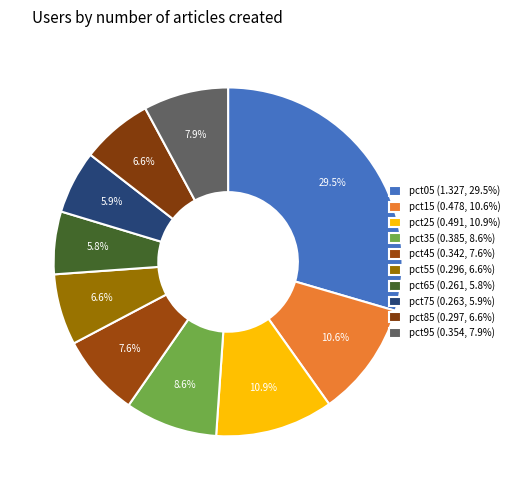

Which has a higher value, pct95 or pct75?

pct95